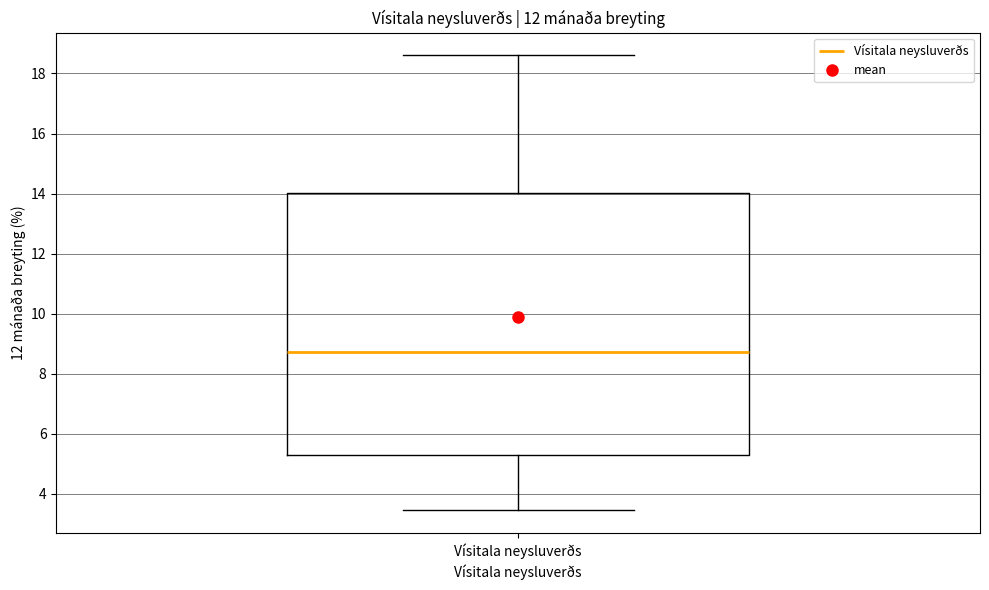

Transcribe this box plot: give where the median line is, the range the box spans, and where the two whiskers end, as read against the y-axis. The values are not printed on the chart, so give them approximately, as read against the axis.

median 8.8, box 5.2 to 14.0, whiskers 3.4 to 18.6